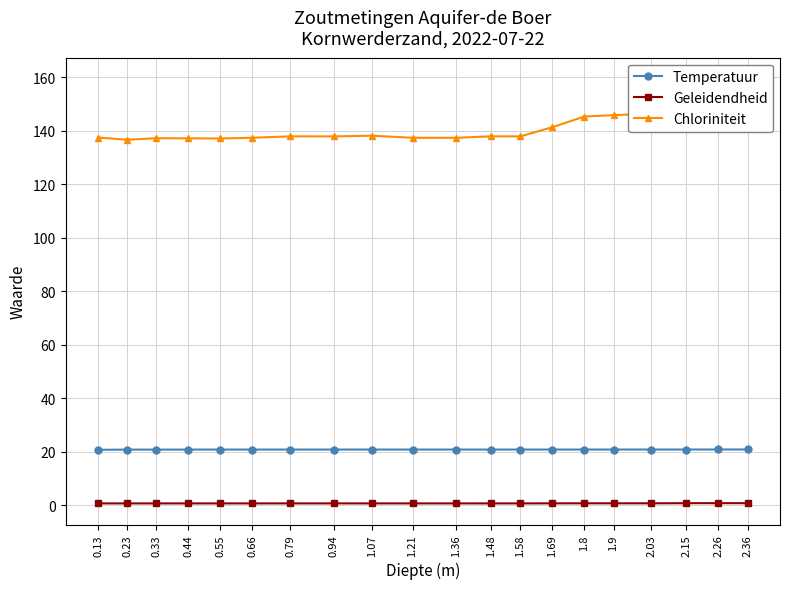

True or false: Chloriniteit and Geleidendheid cross at least once.

False